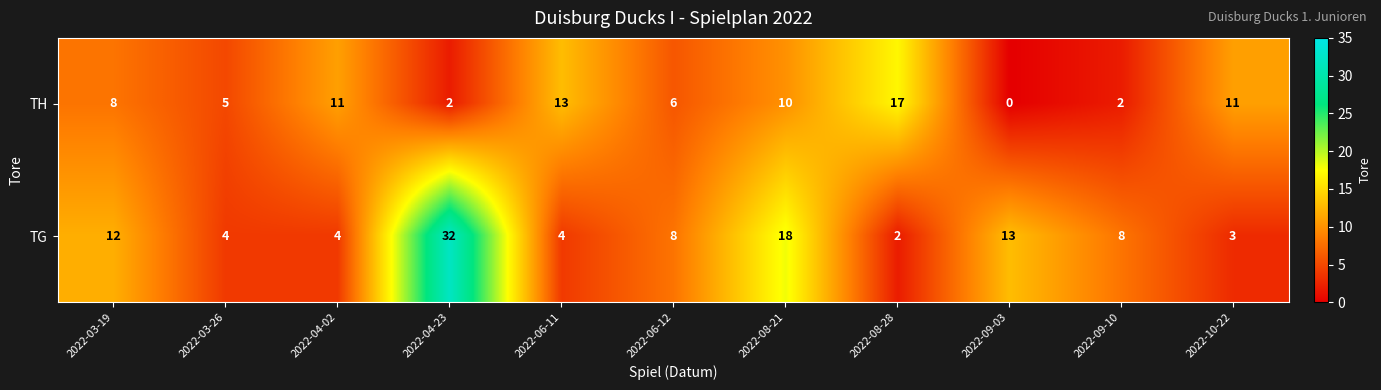

Is it true that TH equals 4 at 2022-04-02?

False